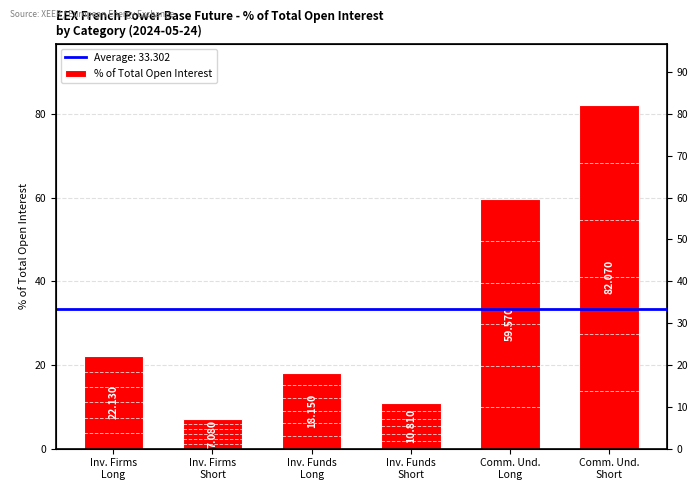

What is the greatest value displayed?

82.1